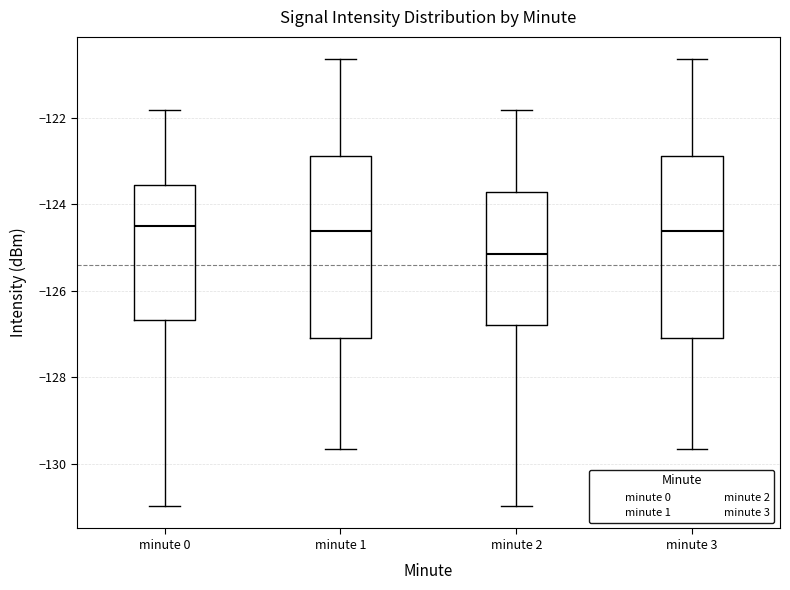

Reading left to right, transcribe this box plot: for each box, give where its median line is, the range the box spans, and where its two whiskers end, as read against the y-axis. The values are not printed on the chart, so give them approximately, as read against the axis.

minute 0: median -124.4, box -126.6 to -123.6, whiskers -131.0 to -121.8
minute 1: median -124.6, box -127.0 to -122.8, whiskers -129.6 to -120.6
minute 2: median -125.2, box -126.8 to -123.8, whiskers -131.0 to -121.8
minute 3: median -124.6, box -127.0 to -122.8, whiskers -129.6 to -120.6